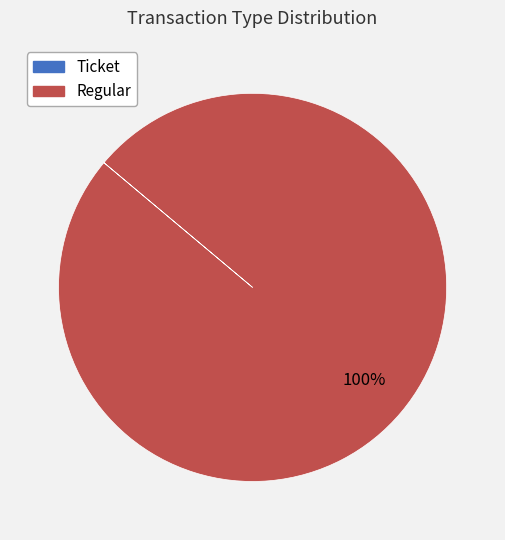

Does any single category account for the majority?

Yes